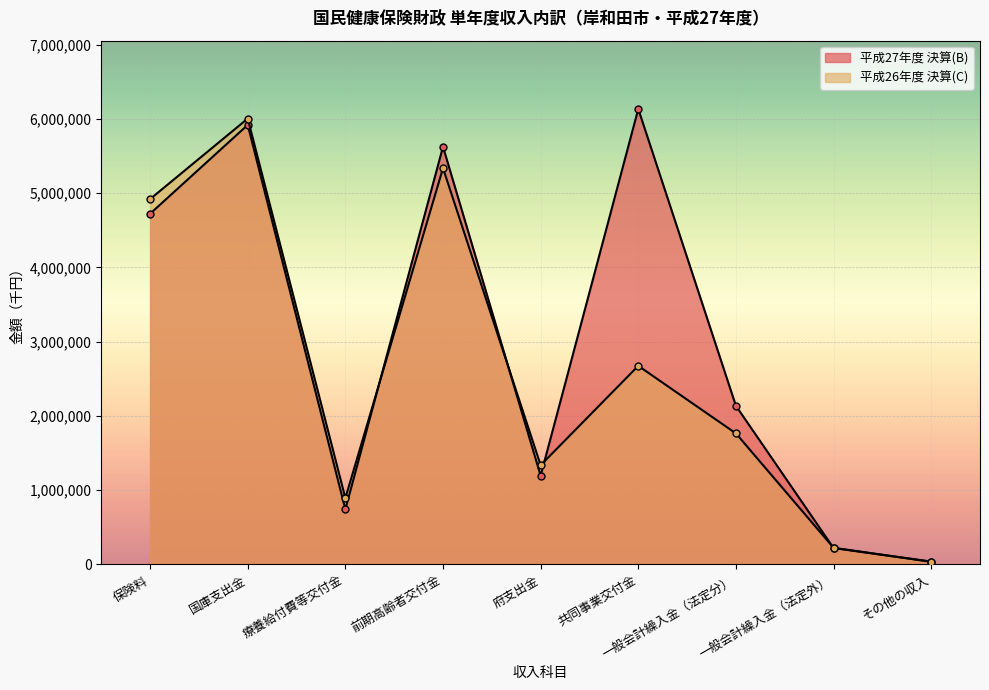

Read the 平成26年度 決算(C) value at 一般会計繰入金（法定外）, to the nearest 50.

224600